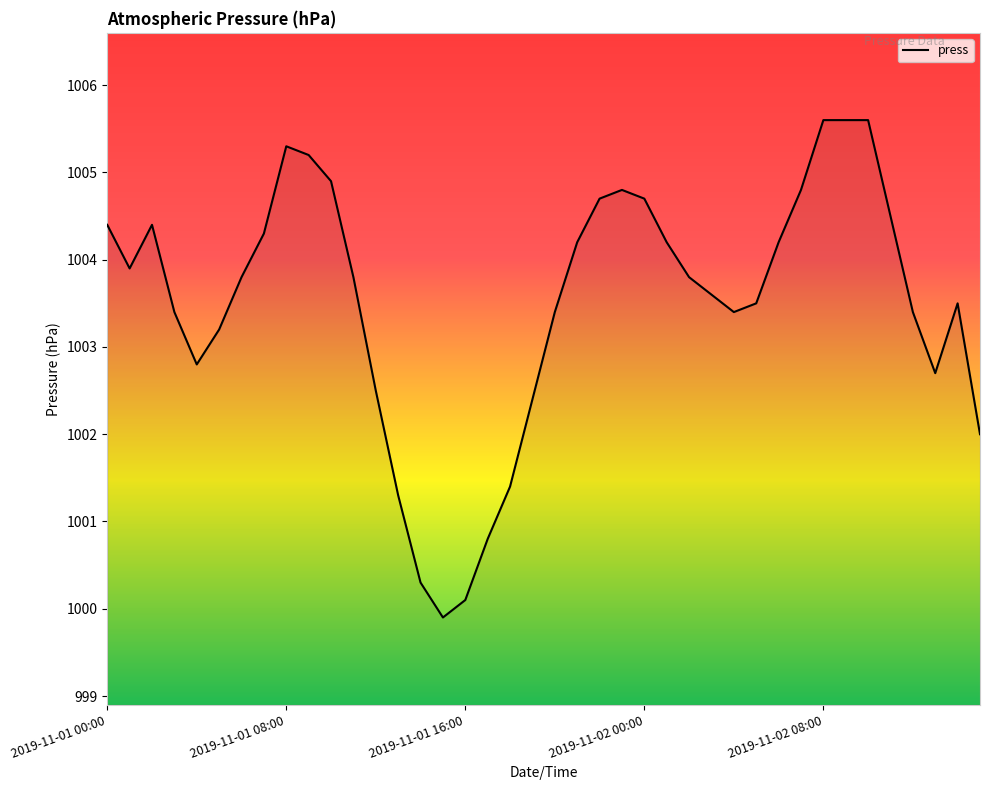

What is the greatest value displayed?

1005.6